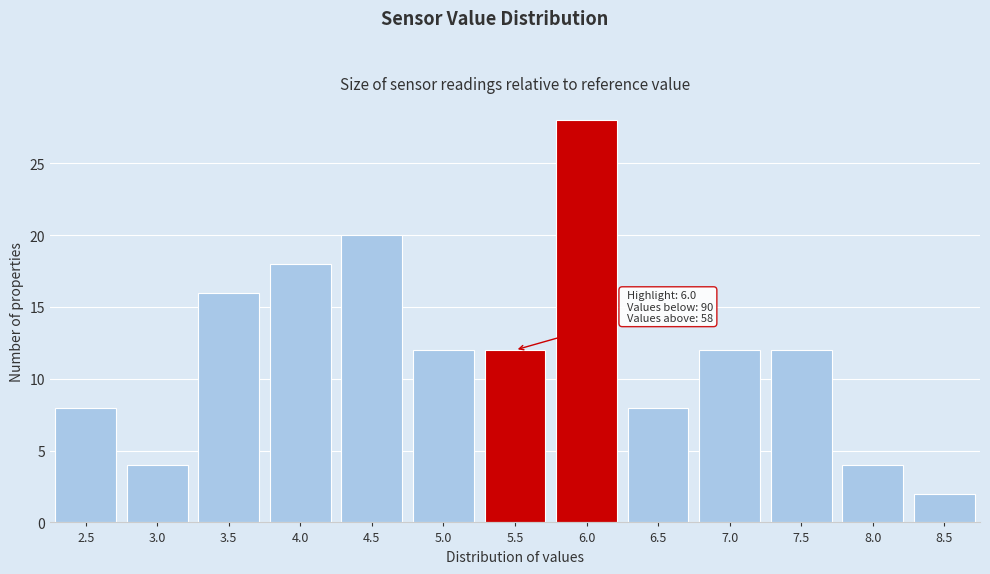

Reading left to right, what are all the values shown in this chart?

8	4	16	18	20	12	12	28	8	12	12	4	2